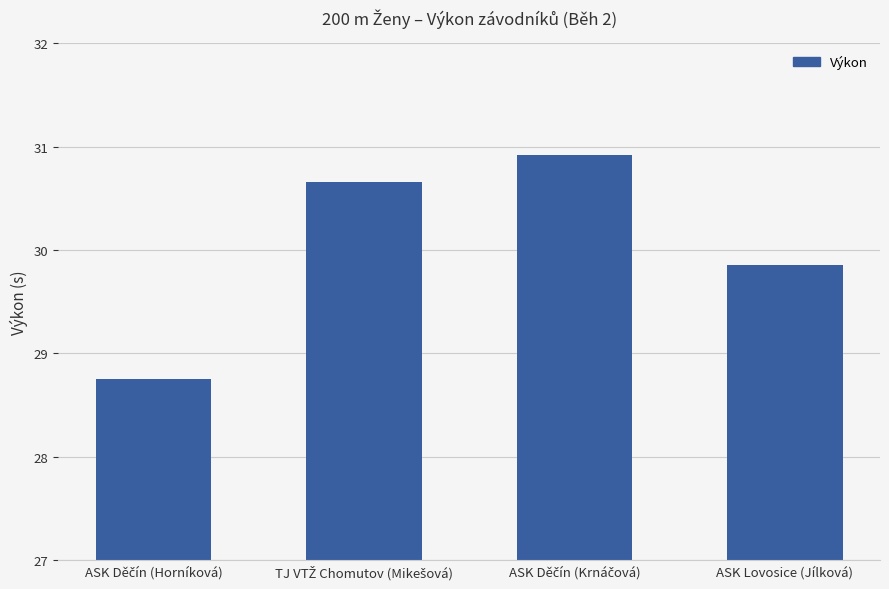

How many distinct data groups are displayed?

1